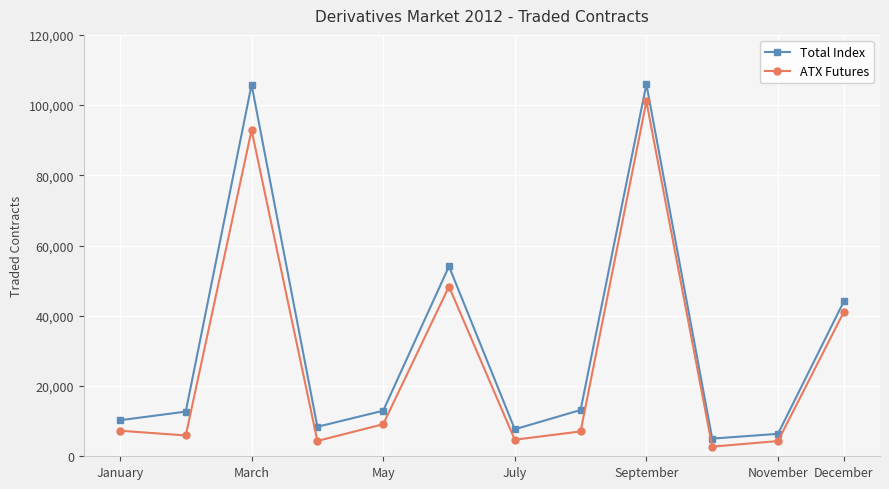

Which series has the widest spread of values?

Total Index